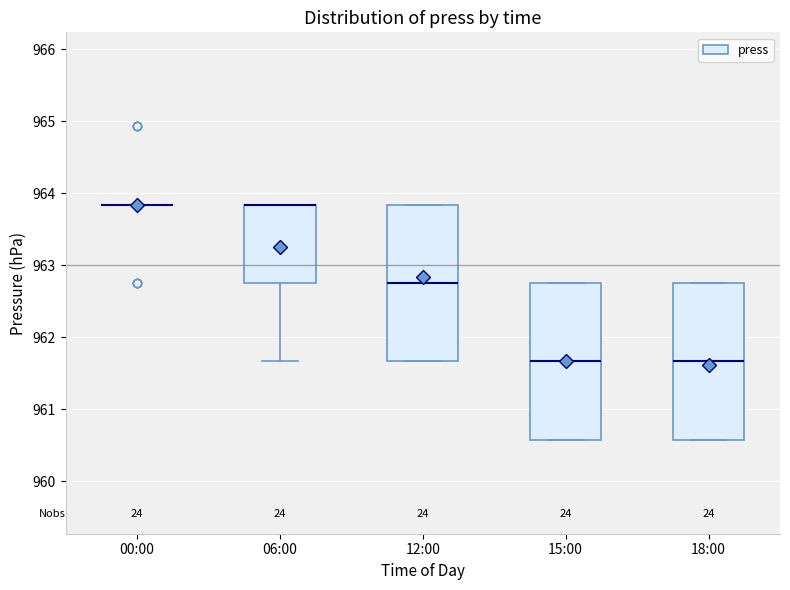

Reading left to right, read every box against the y-axis: the position of its median line, the range the box covers, and the ends of its whiskers. The values are not printed on the chart, so give them approximately, as read against the axis.

00:00: box collapsed to a line at 963.8, whiskers 963.8 to 963.8
06:00: median 963.8 (drawn on the box's upper edge), box 962.8 to 963.8, whiskers 961.7 to 963.8
12:00: median 962.8, box 961.7 to 963.8, whiskers 961.7 to 963.8
15:00: median 961.7, box 960.6 to 962.8, whiskers 960.6 to 962.8
18:00: median 961.7, box 960.6 to 962.8, whiskers 960.6 to 962.8